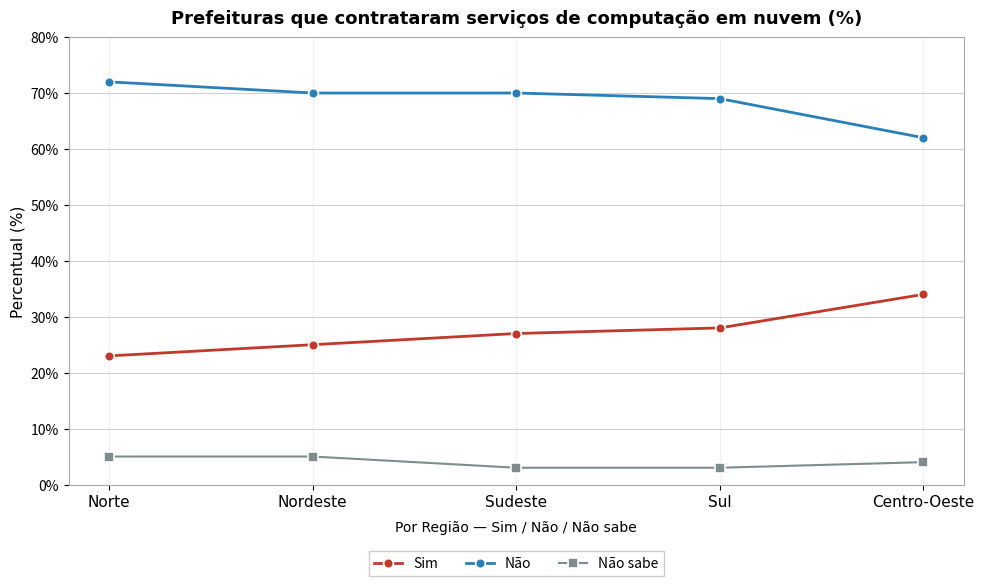

What is the approximate value of Sim at Nordeste?

25